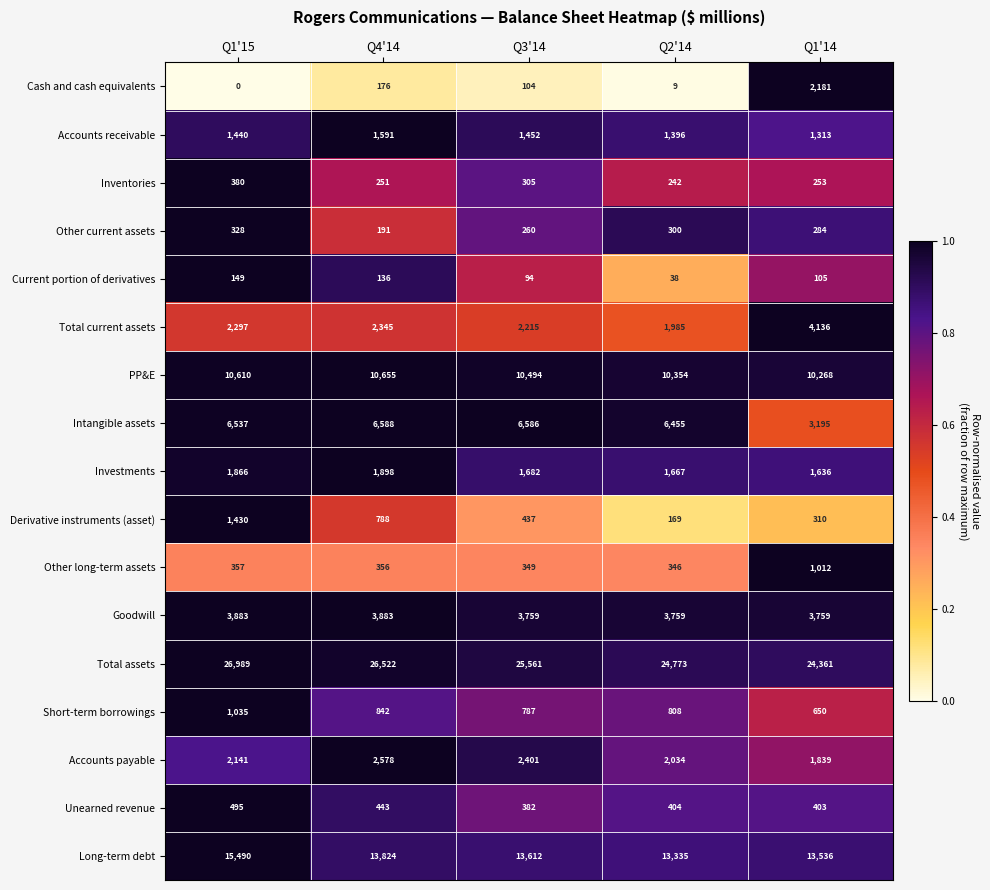

What is the maximum value for Other long-term assets?

1012